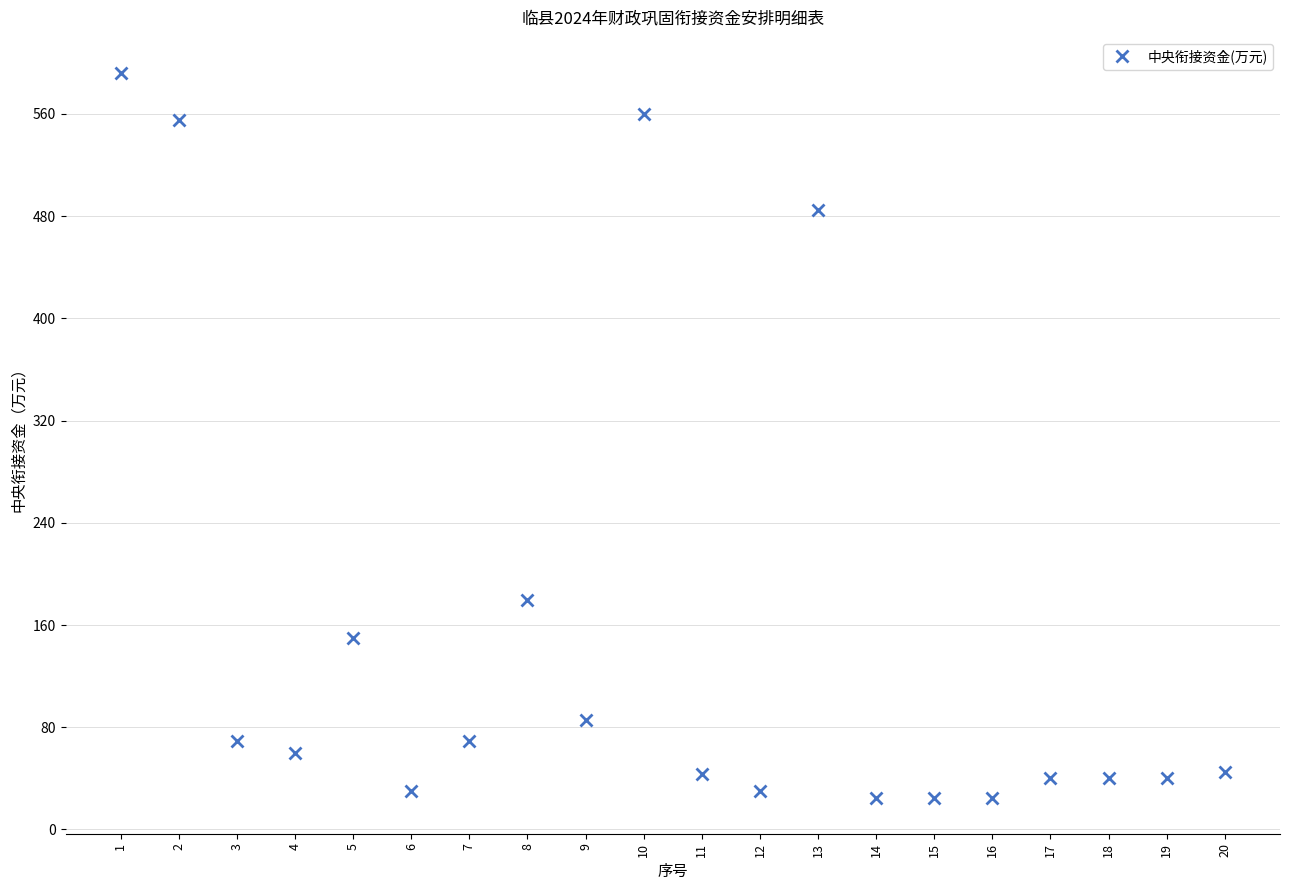

How many data points does each series have?

20